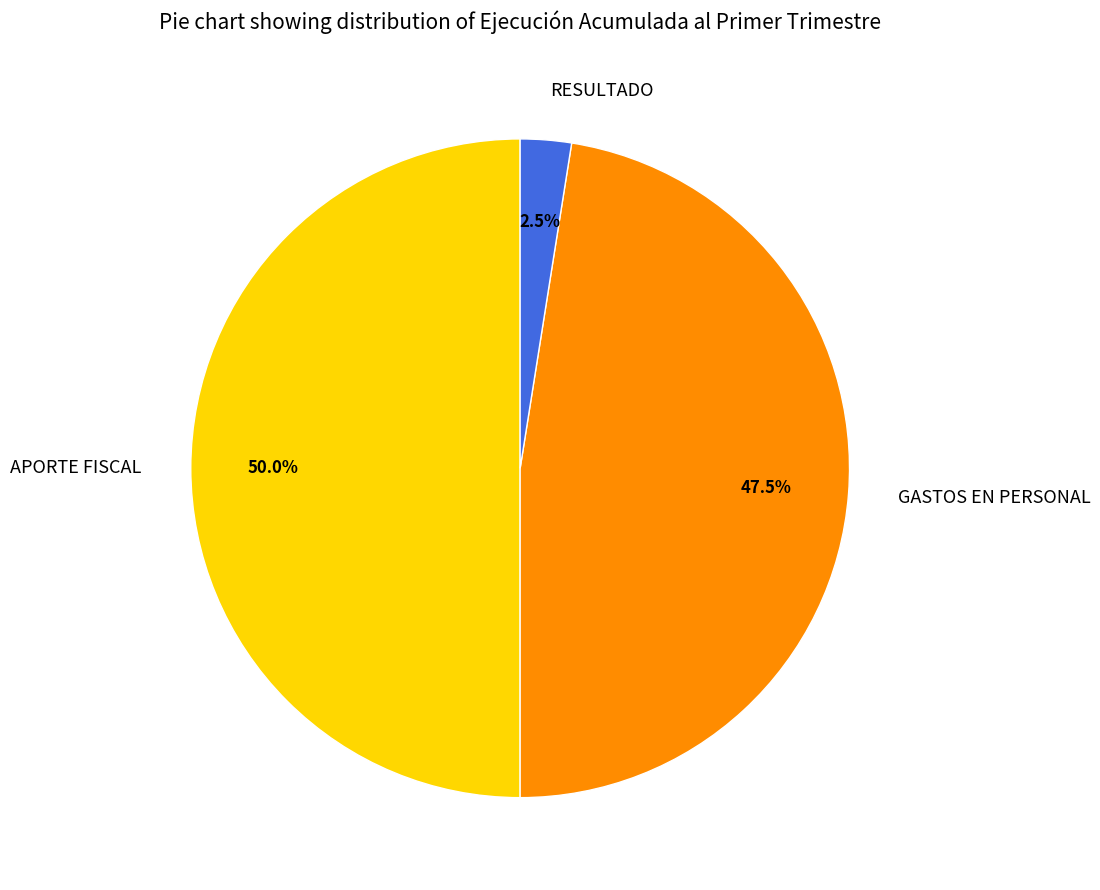

Is GASTOS EN PERSONAL the majority of the pie?

No